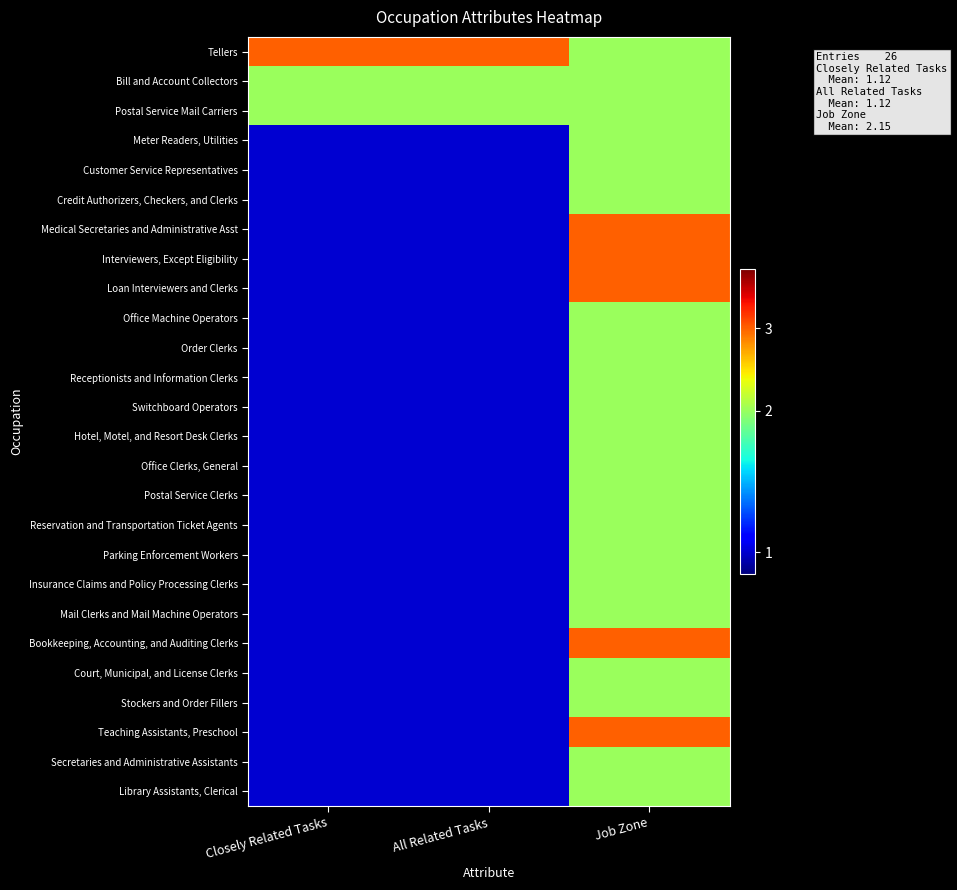

Reading left to right, extract all data points from this chart.

Tellers: Closely Related Tasks=3	All Related Tasks=3	Job Zone=2
Bill and Account Collectors: Closely Related Tasks=2	All Related Tasks=2	Job Zone=2
Postal Service Mail Carriers: Closely Related Tasks=2	All Related Tasks=2	Job Zone=2
Meter Readers, Utilities: Closely Related Tasks=1	All Related Tasks=1	Job Zone=2
Customer Service Representatives: Closely Related Tasks=1	All Related Tasks=1	Job Zone=2
Credit Authorizers, Checkers, and Clerks: Closely Related Tasks=1	All Related Tasks=1	Job Zone=2
Medical Secretaries and Administrative Asst: Closely Related Tasks=1	All Related Tasks=1	Job Zone=3
Interviewers, Except Eligibility: Closely Related Tasks=1	All Related Tasks=1	Job Zone=3
Loan Interviewers and Clerks: Closely Related Tasks=1	All Related Tasks=1	Job Zone=3
Office Machine Operators: Closely Related Tasks=1	All Related Tasks=1	Job Zone=2
Order Clerks: Closely Related Tasks=1	All Related Tasks=1	Job Zone=2
Receptionists and Information Clerks: Closely Related Tasks=1	All Related Tasks=1	Job Zone=2
Switchboard Operators: Closely Related Tasks=1	All Related Tasks=1	Job Zone=2
Hotel, Motel, and Resort Desk Clerks: Closely Related Tasks=1	All Related Tasks=1	Job Zone=2
Office Clerks, General: Closely Related Tasks=1	All Related Tasks=1	Job Zone=2
Postal Service Clerks: Closely Related Tasks=1	All Related Tasks=1	Job Zone=2
Reservation and Transportation Ticket Agents: Closely Related Tasks=1	All Related Tasks=1	Job Zone=2
Parking Enforcement Workers: Closely Related Tasks=1	All Related Tasks=1	Job Zone=2
Insurance Claims and Policy Processing Clerks: Closely Related Tasks=1	All Related Tasks=1	Job Zone=2
Mail Clerks and Mail Machine Operators: Closely Related Tasks=1	All Related Tasks=1	Job Zone=2
Bookkeeping, Accounting, and Auditing Clerks: Closely Related Tasks=1	All Related Tasks=1	Job Zone=3
Court, Municipal, and License Clerks: Closely Related Tasks=1	All Related Tasks=1	Job Zone=2
Stockers and Order Fillers: Closely Related Tasks=1	All Related Tasks=1	Job Zone=2
Teaching Assistants, Preschool: Closely Related Tasks=1	All Related Tasks=1	Job Zone=3
Secretaries and Administrative Assistants: Closely Related Tasks=1	All Related Tasks=1	Job Zone=2
Library Assistants, Clerical: Closely Related Tasks=1	All Related Tasks=1	Job Zone=2